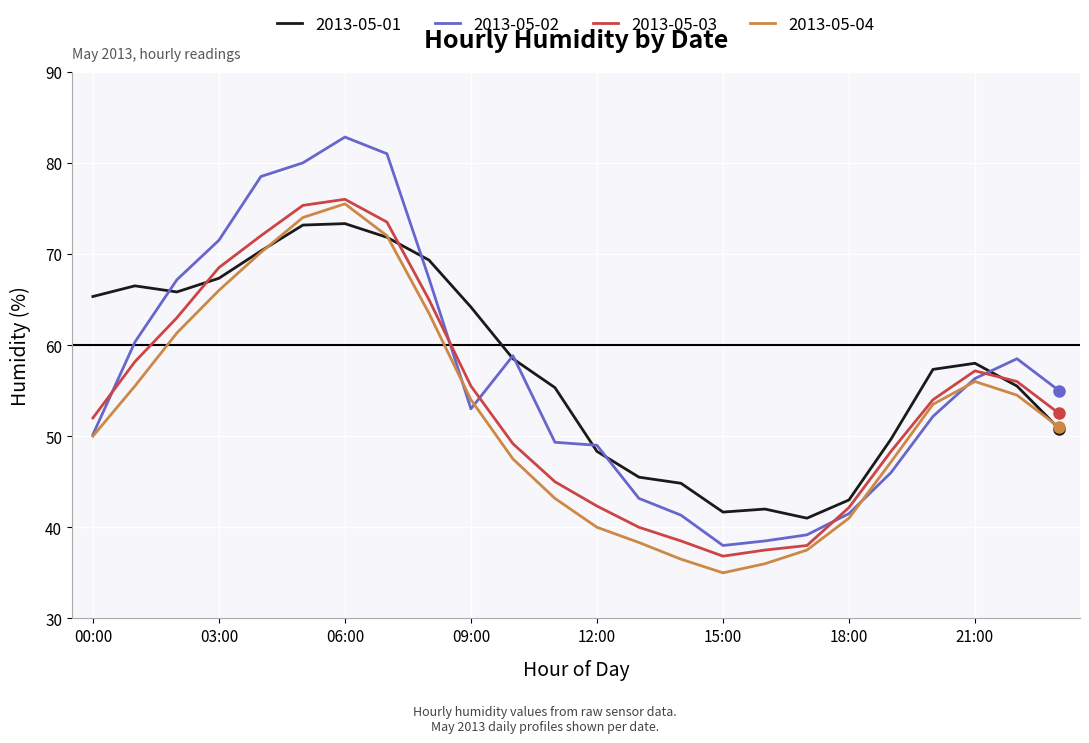

True or false: 2013-05-01 and 2013-05-03 intersect in this chart.

True